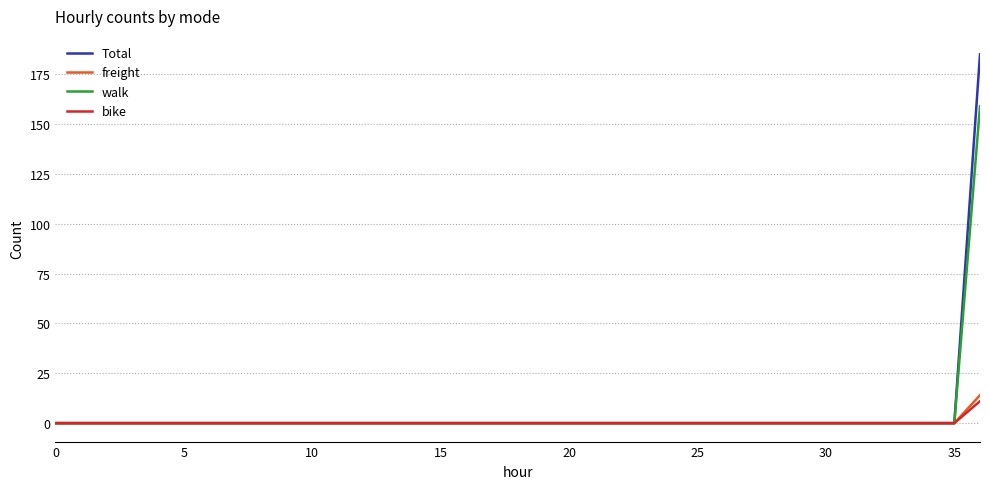

What is the highest value of the bike series?

11